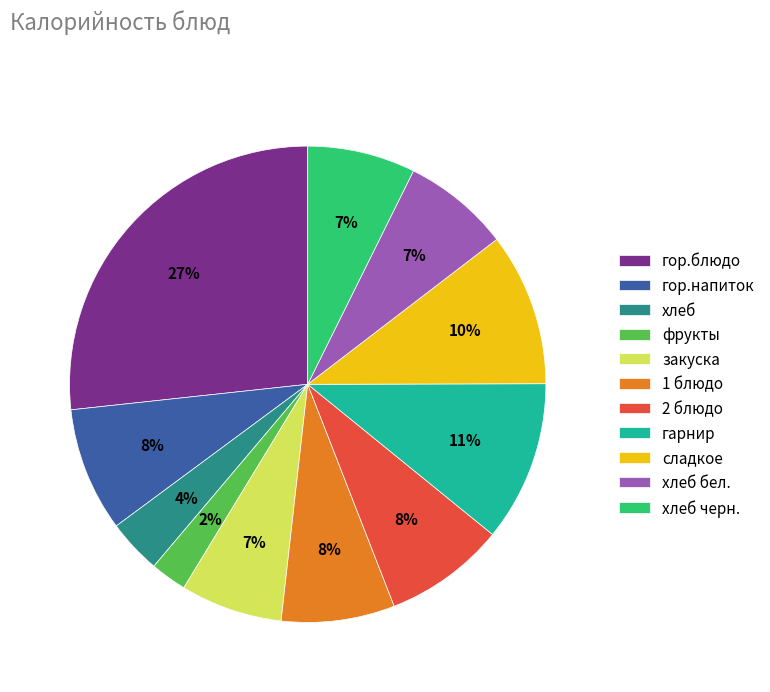

To the nearest percent, what is the combined percentage of гарнир and закуска?

18%